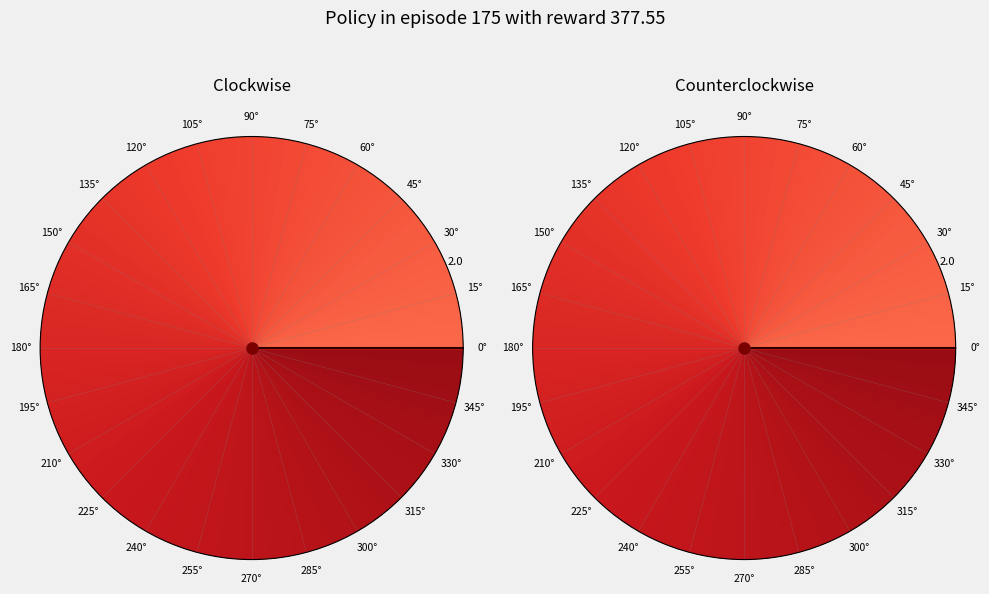

To the nearest percent, what is the average slice percentage?

50%